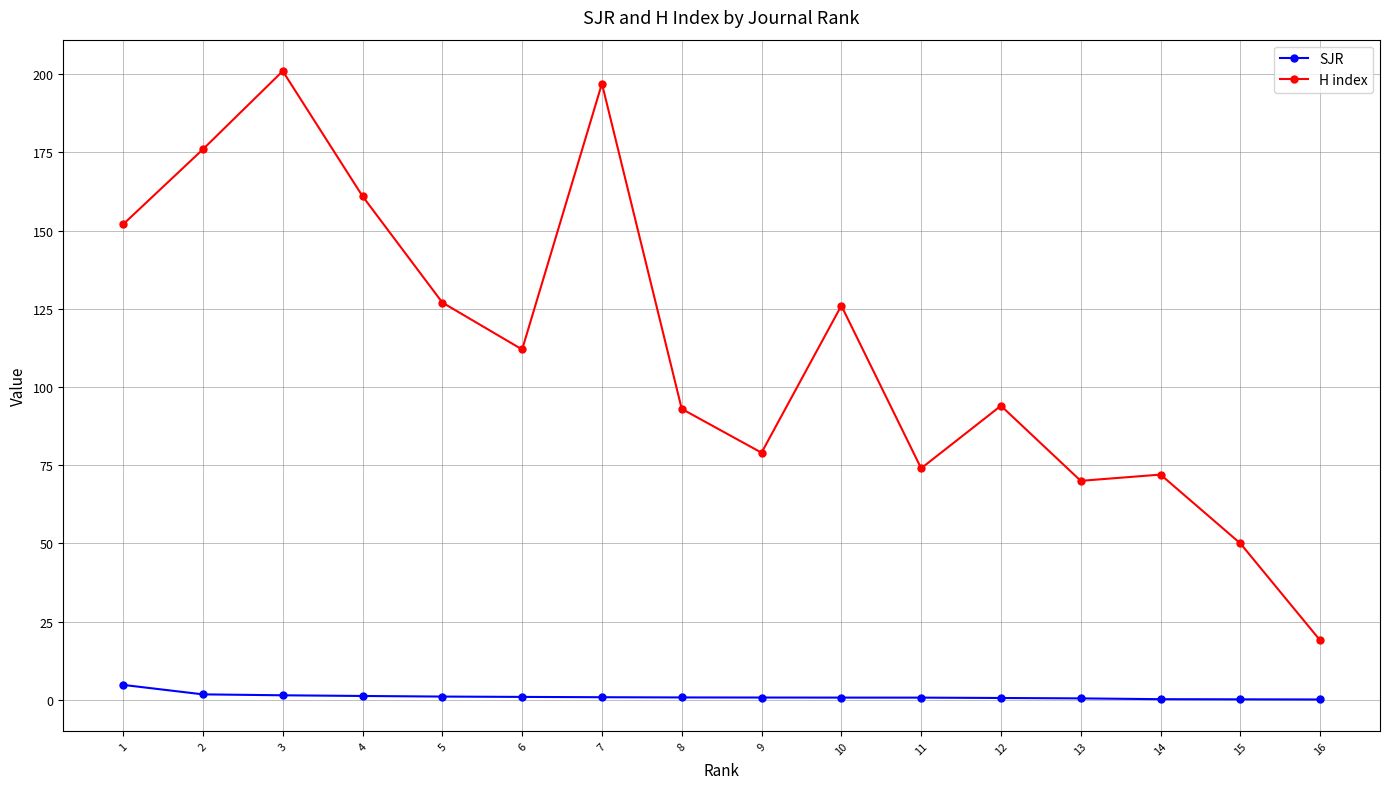

What is the value of the SJR point at the 13th from the left?

0.5